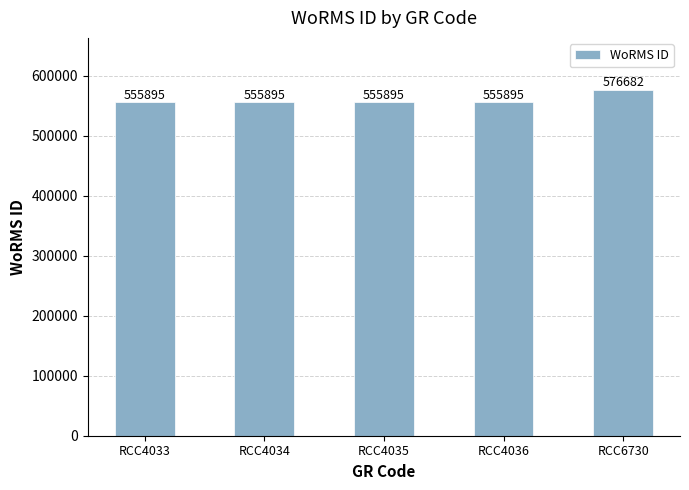

How many data points does each series have?

5